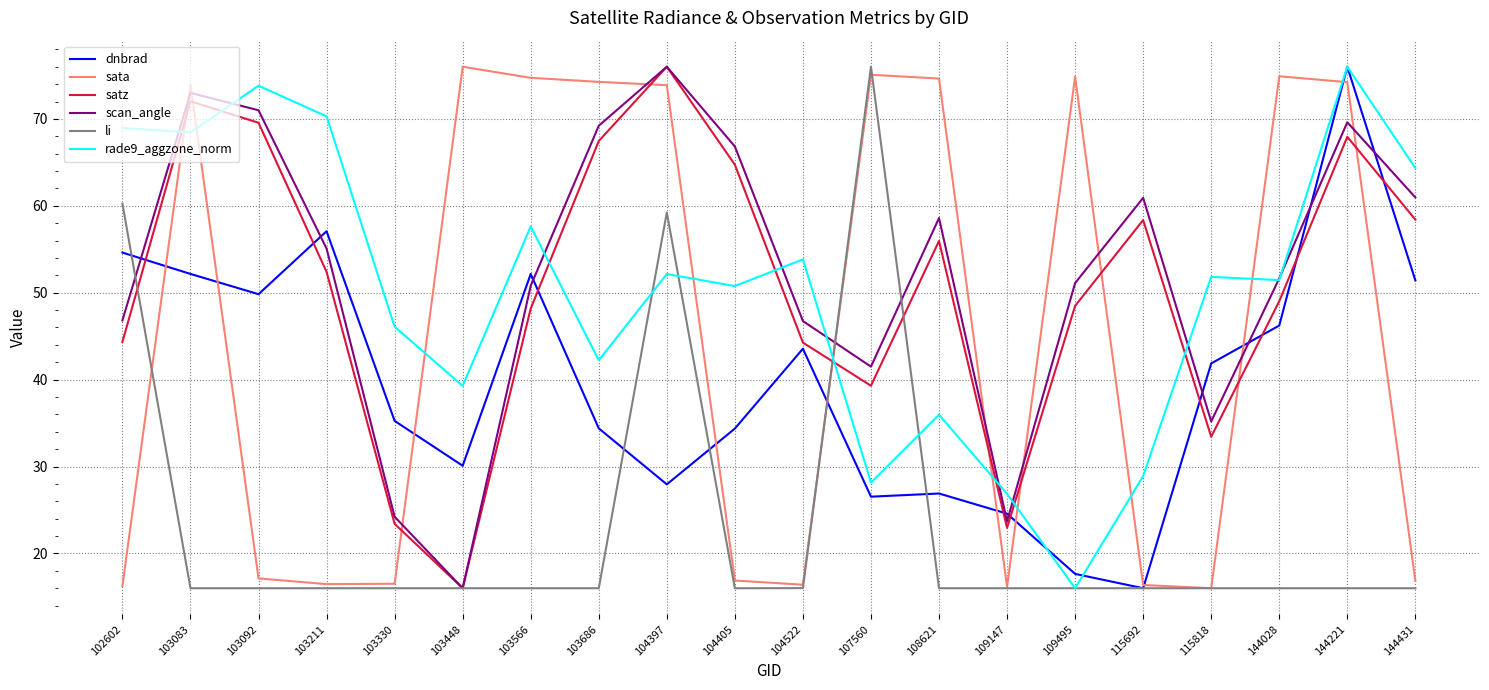

Which category has the highest value in the dnbrad series?

144221